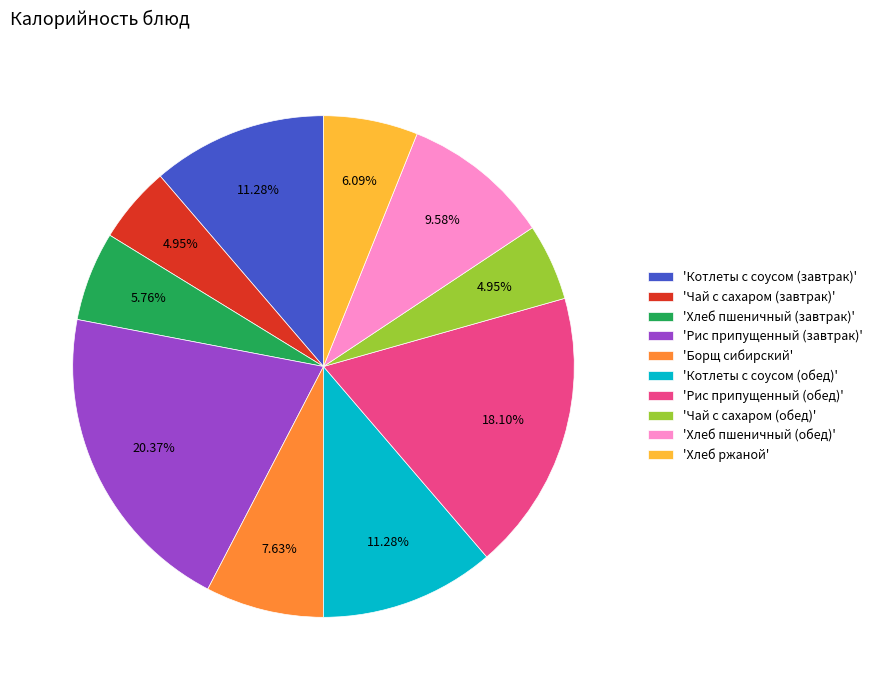

What is the largest slice in the pie chart?

'Рис припущенный (завтрак)'